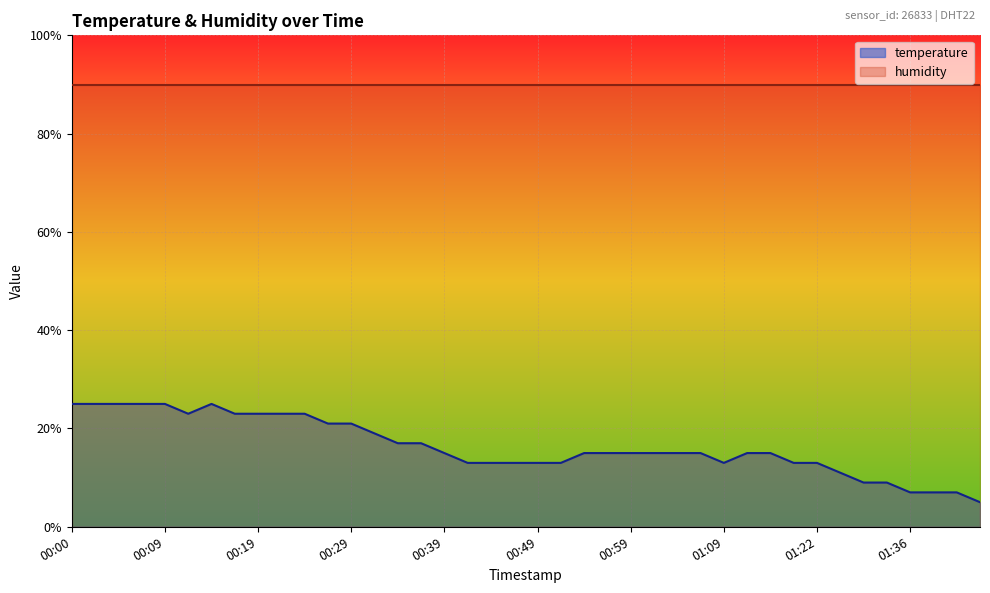

What is the change in value from 00:04 to 01:01?

-10.0